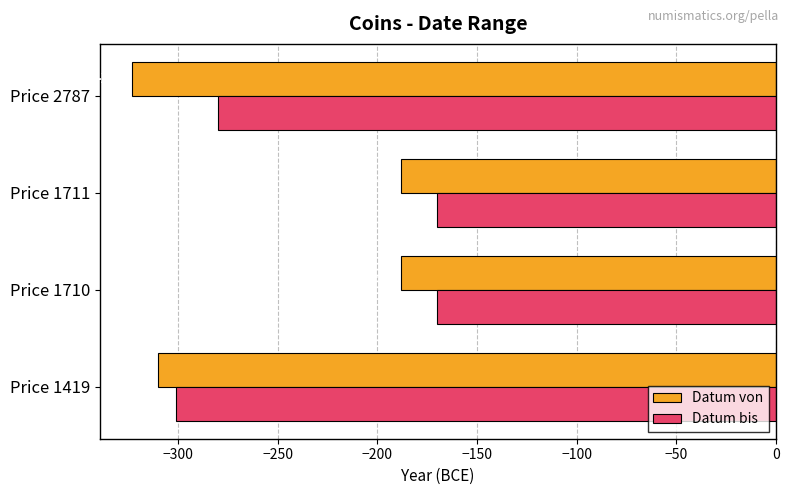

Is the value of Datum von at Price 1419 greater than the value of Datum bis at Price 1711?

No